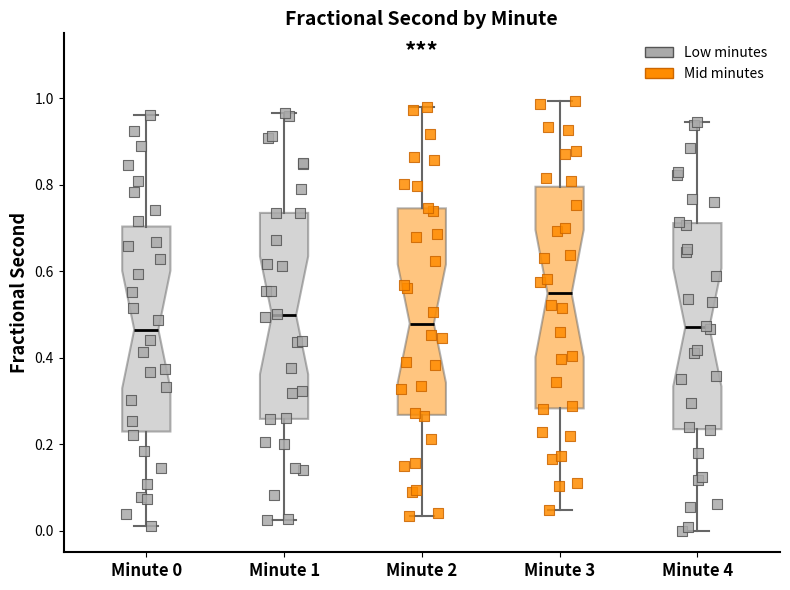

Where does the lower whisker of the box for Minute 1 end on the y-axis? The values are not printed on the chart, so give them approximately, as read against the axis.

0.02